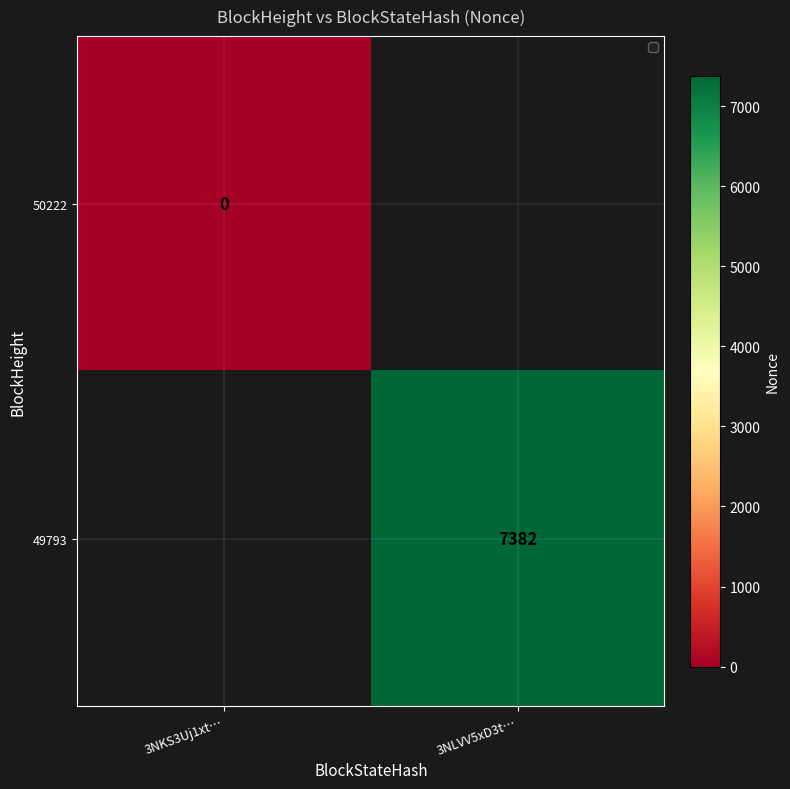

Which category has the lowest value across all series?

3NKS3Uj1xt…